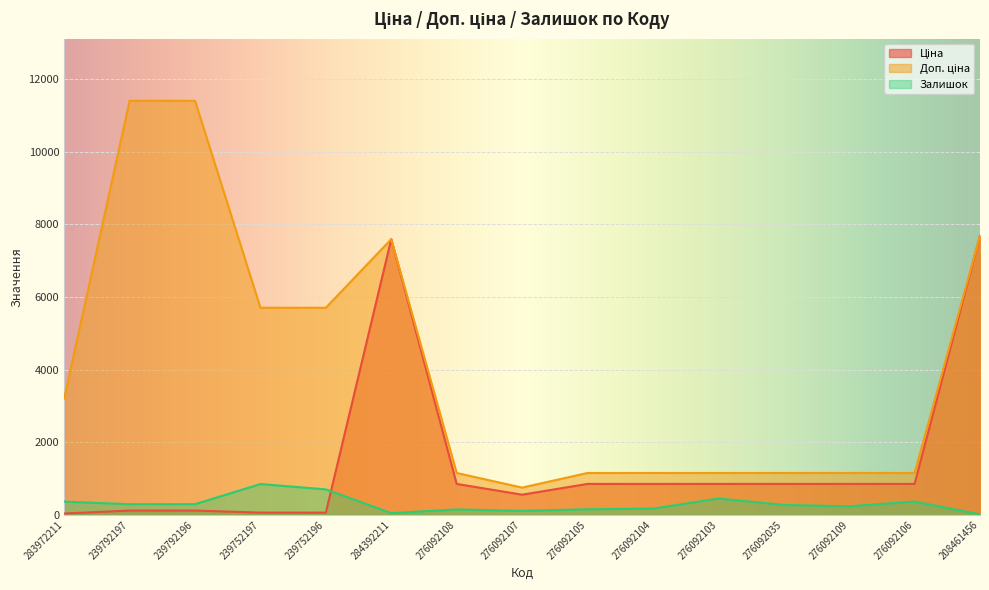

What is the minimum value for Доп. ціна?

747.0